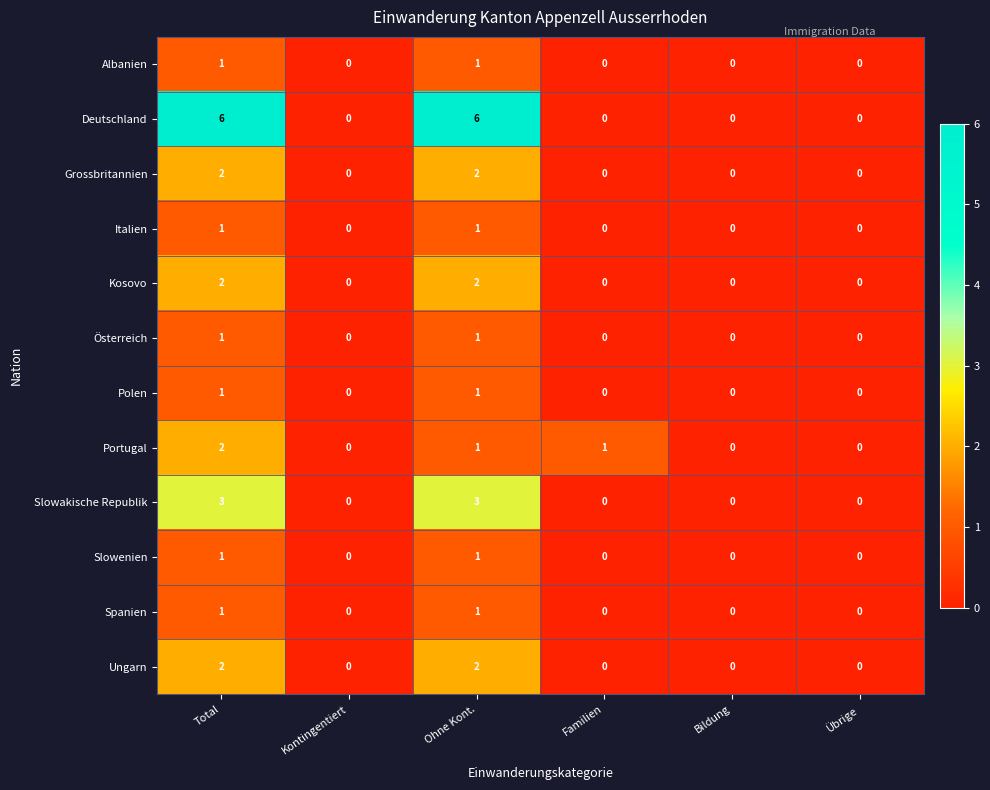

What is the maximum value shown in the chart?

6